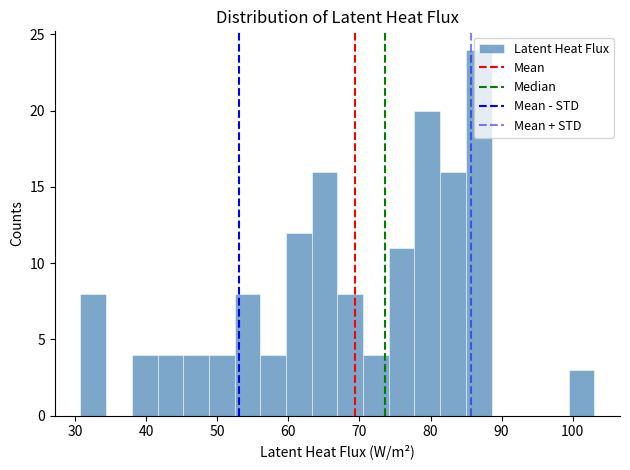

Read against the x-axis, roughly where is the centre of the tallest bar?

87